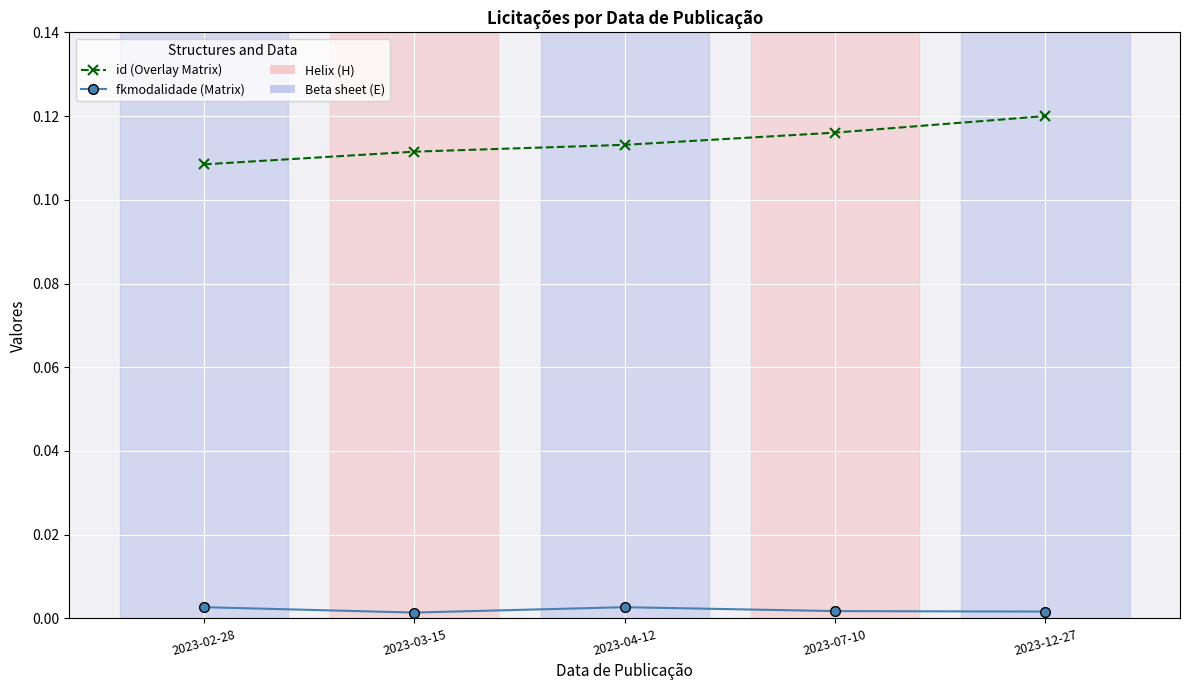

Which series has the largest range (max minus min)?

id (Overlay Matrix)